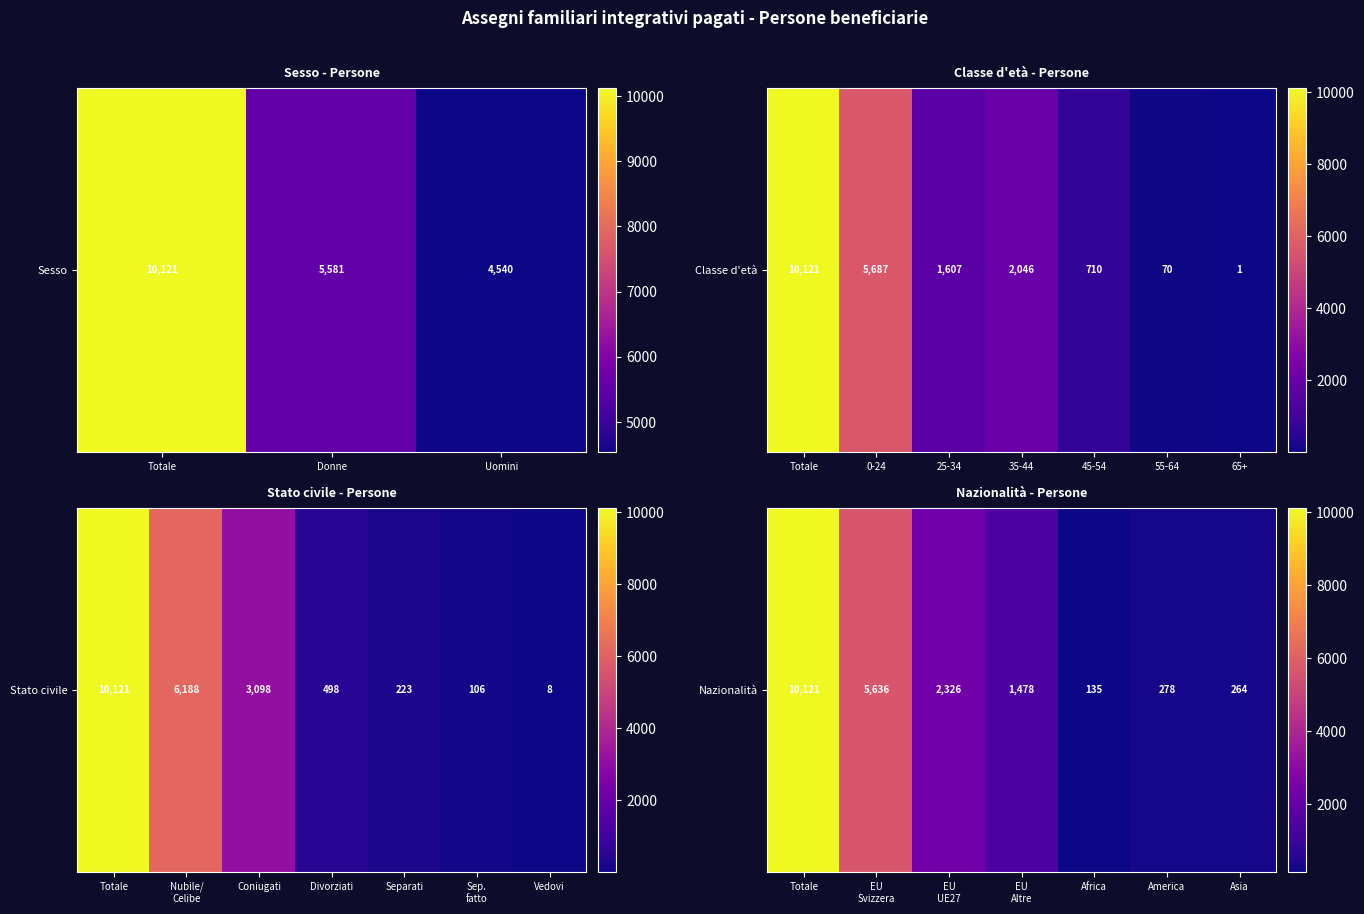

What value does the data have at Totale?

10121